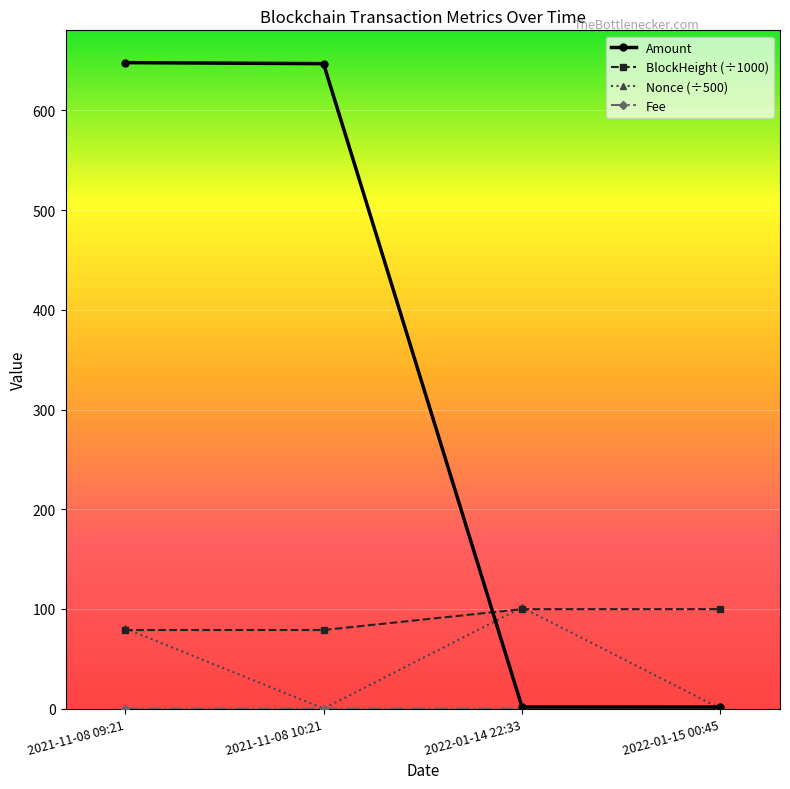

What is the highest value of the Nonce (÷500) series?

101.4